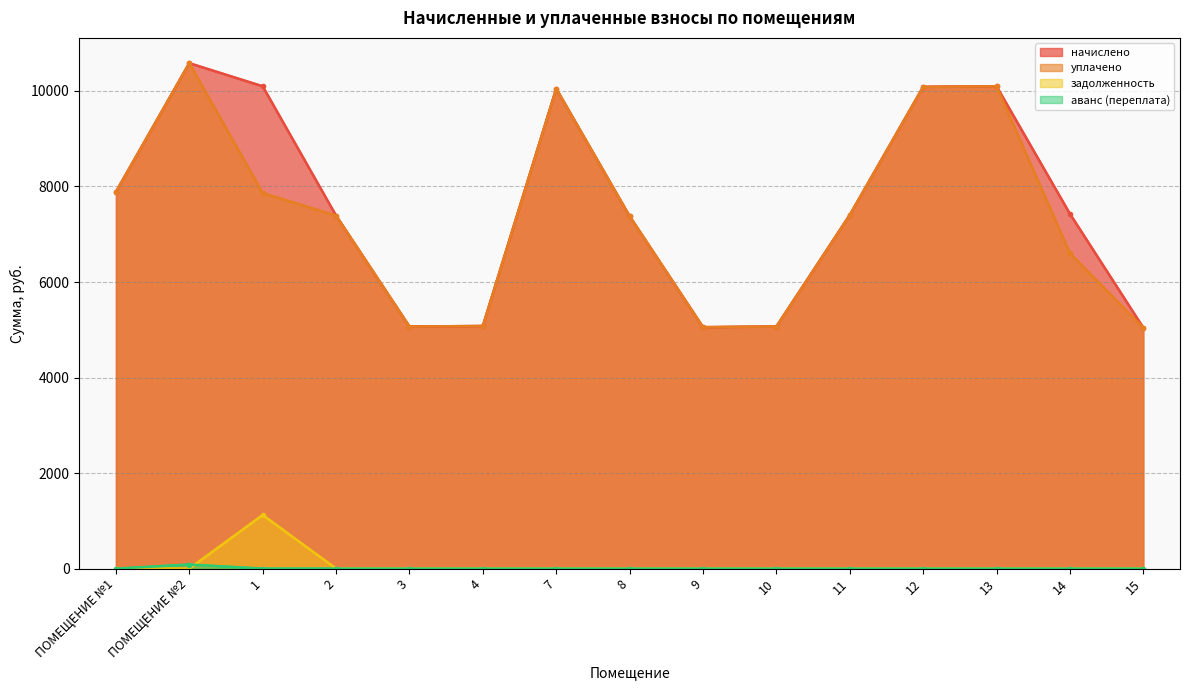

How many times do задолженность and аванс (переплата) cross each other?

1